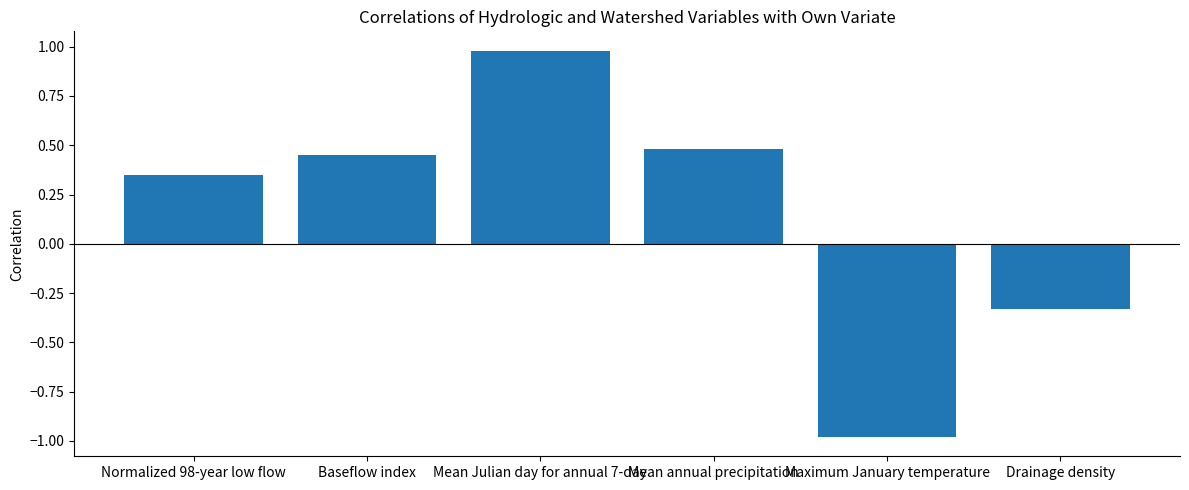

At which label is the value closest to 0?

Drainage density